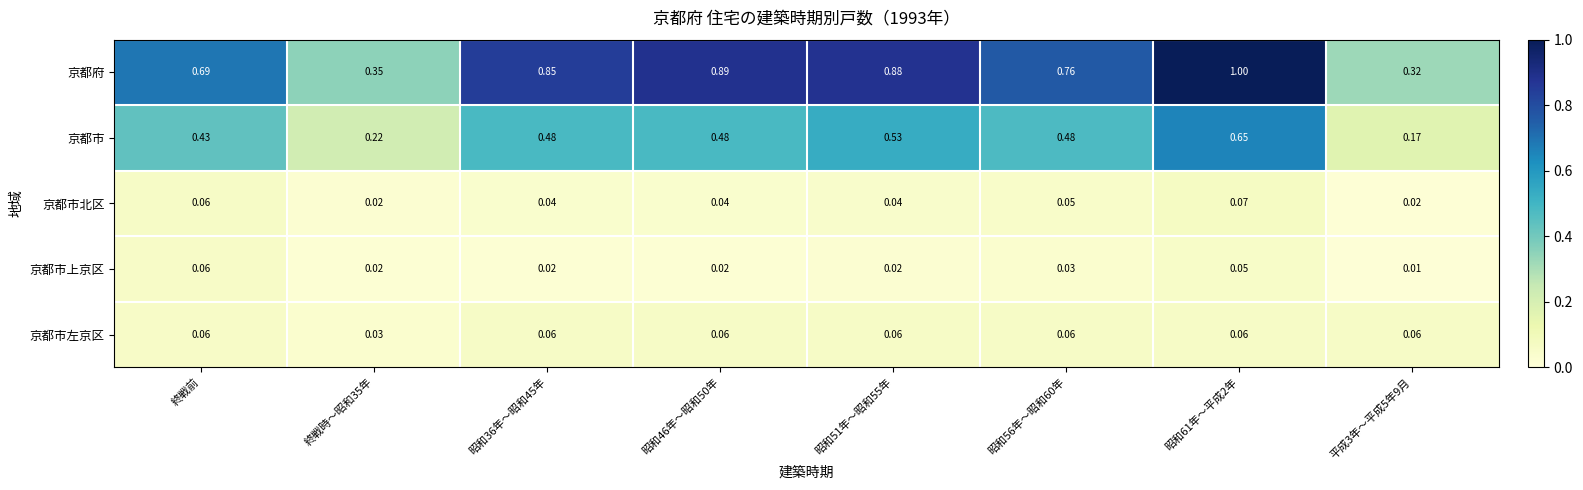

At which category does the chart reach its peak across all series?

昭和61年～平成2年